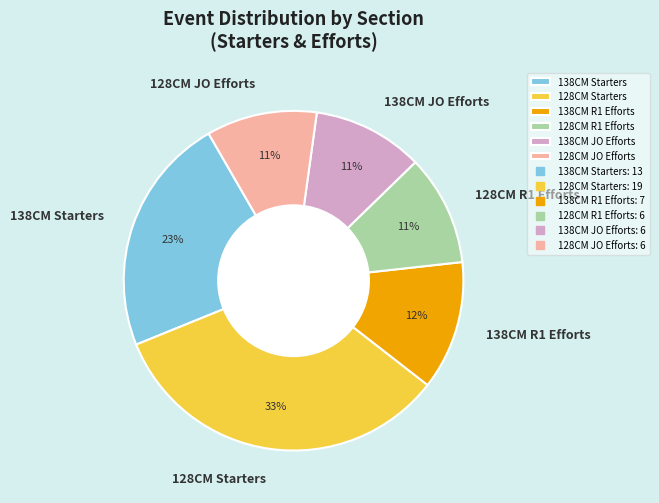

Count the number of slices in the pie.

6